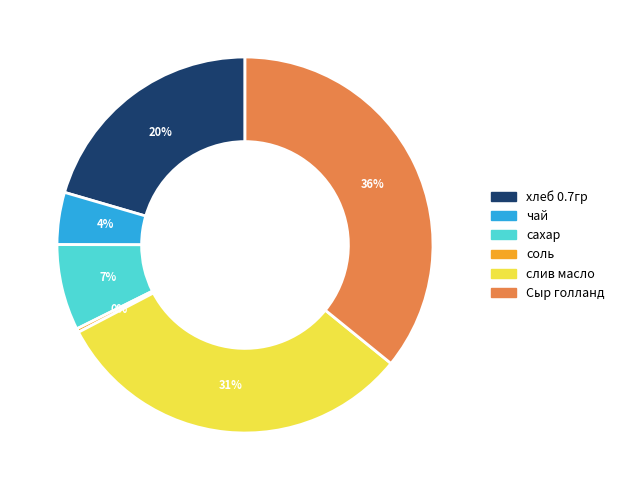

To the nearest percent, what is the combined percentage of сахар and слив масло?

39%